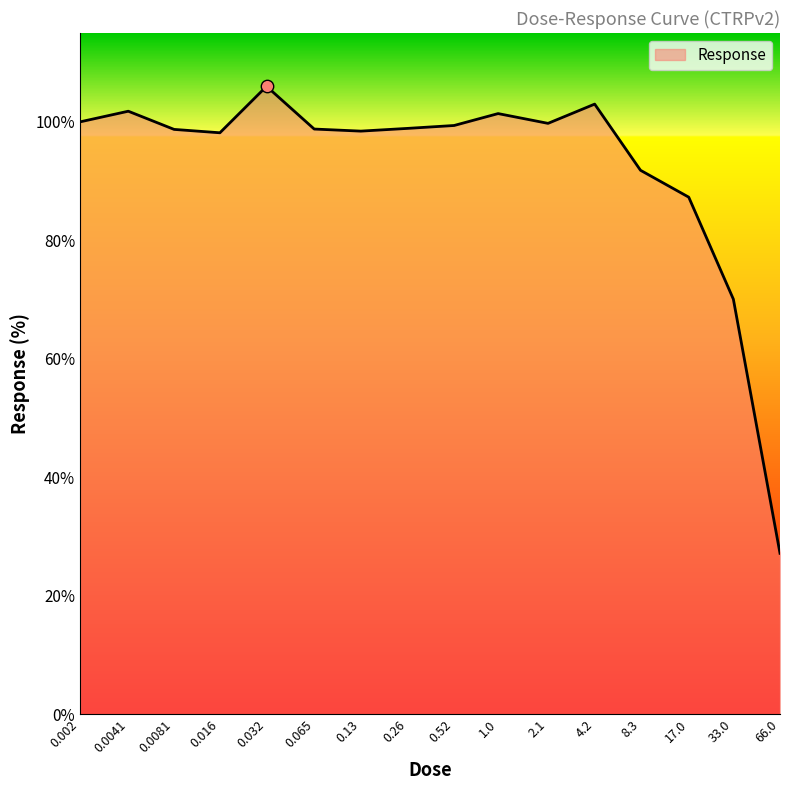

What is the smallest value displayed?

27.2